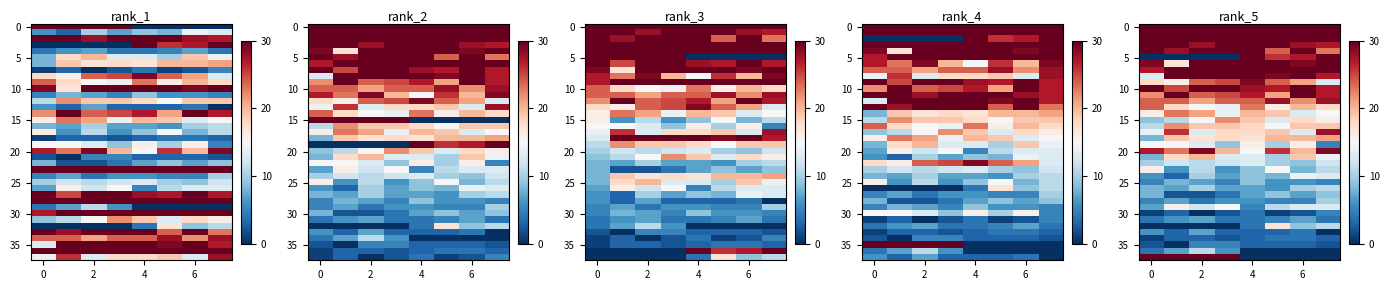

At how many categories does at least one series exceed 33?

8